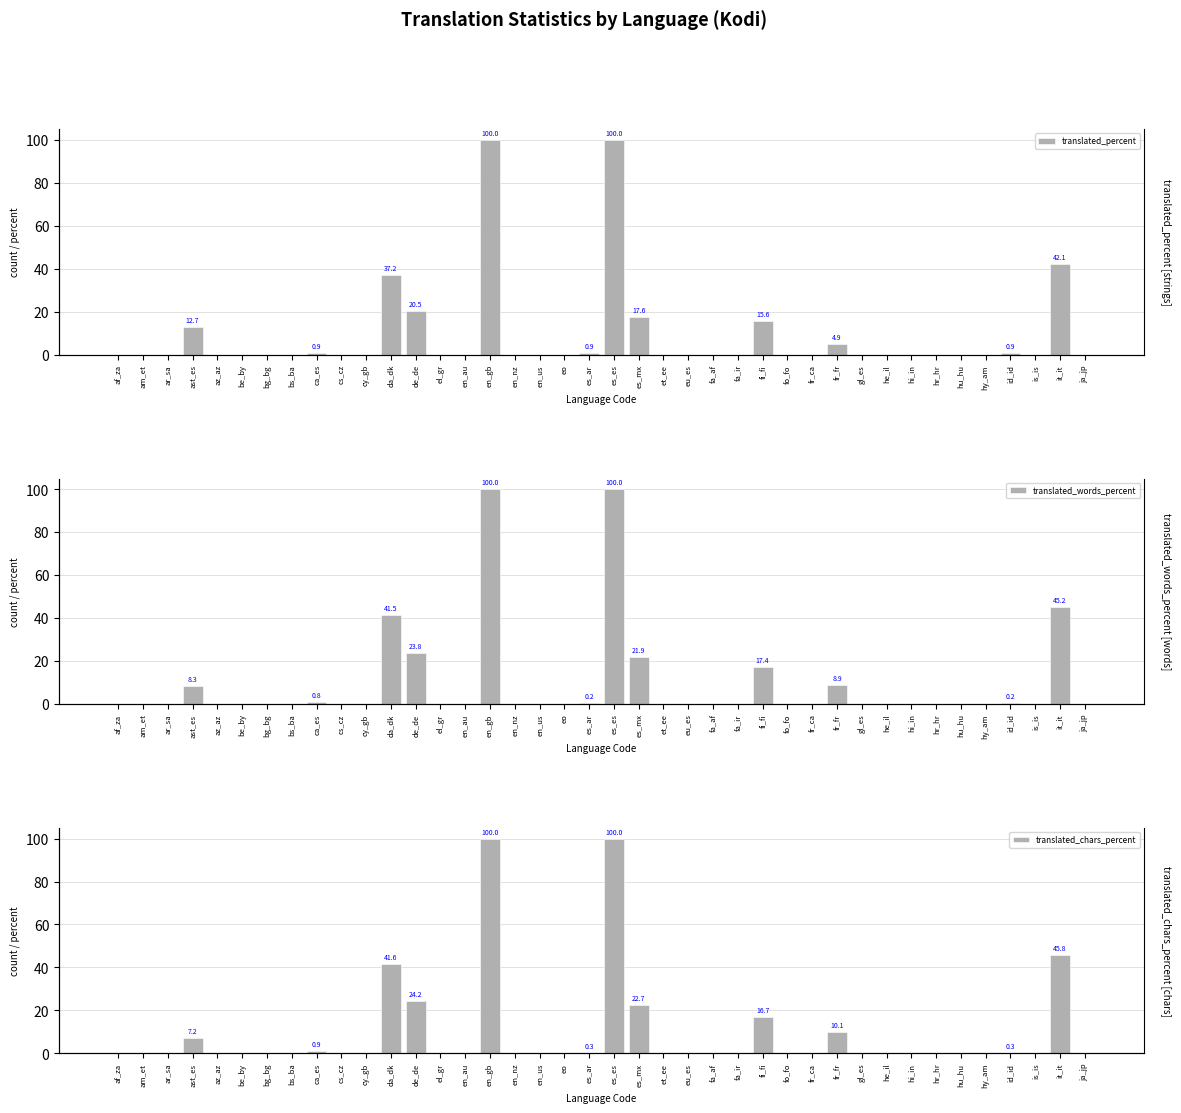

Reading right to left, what are all the values shown in this chart?

translated_percent: ja_jp=0.0	it_it=42.1	is_is=0.0	id_id=0.9	hy_am=0.0	hu_hu=0.0	hr_hr=0.0	hi_in=0.0	he_il=0.0	gl_es=0.0	fr_fr=4.9	fr_ca=0.0	fo_fo=0.0	fi_fi=15.6	fa_ir=0.0	fa_af=0.0	eu_es=0.0	et_ee=0.0	es_mx=17.6	es_es=100.0	es_ar=0.9	eo=0.0	en_us=0.0	en_nz=0.0	en_gb=100.0	en_au=0.0	el_gr=0.0	de_de=20.5	da_dk=37.2	cy_gb=0.0	cs_cz=0.0	ca_es=0.9	bs_ba=0.0	bg_bg=0.0	be_by=0.0	az_az=0.0	ast_es=12.7	ar_sa=0.0	am_et=0.0	af_za=0.0
translated_words_percent: ja_jp=0.0	it_it=45.2	is_is=0.0	id_id=0.2	hy_am=0.0	hu_hu=0.0	hr_hr=0.0	hi_in=0.0	he_il=0.0	gl_es=0.0	fr_fr=8.9	fr_ca=0.0	fo_fo=0.0	fi_fi=17.4	fa_ir=0.0	fa_af=0.0	eu_es=0.0	et_ee=0.0	es_mx=21.9	es_es=100.0	es_ar=0.2	eo=0.0	en_us=0.0	en_nz=0.0	en_gb=100.0	en_au=0.0	el_gr=0.0	de_de=23.8	da_dk=41.5	cy_gb=0.0	cs_cz=0.0	ca_es=0.8	bs_ba=0.0	bg_bg=0.0	be_by=0.0	az_az=0.0	ast_es=8.3	ar_sa=0.0	am_et=0.0	af_za=0.0
translated_chars_percent: ja_jp=0.0	it_it=45.8	is_is=0.0	id_id=0.3	hy_am=0.0	hu_hu=0.0	hr_hr=0.0	hi_in=0.0	he_il=0.0	gl_es=0.0	fr_fr=10.1	fr_ca=0.0	fo_fo=0.0	fi_fi=16.7	fa_ir=0.0	fa_af=0.0	eu_es=0.0	et_ee=0.0	es_mx=22.7	es_es=100.0	es_ar=0.3	eo=0.0	en_us=0.0	en_nz=0.0	en_gb=100.0	en_au=0.0	el_gr=0.0	de_de=24.2	da_dk=41.6	cy_gb=0.0	cs_cz=0.0	ca_es=0.9	bs_ba=0.0	bg_bg=0.0	be_by=0.0	az_az=0.0	ast_es=7.2	ar_sa=0.0	am_et=0.0	af_za=0.0